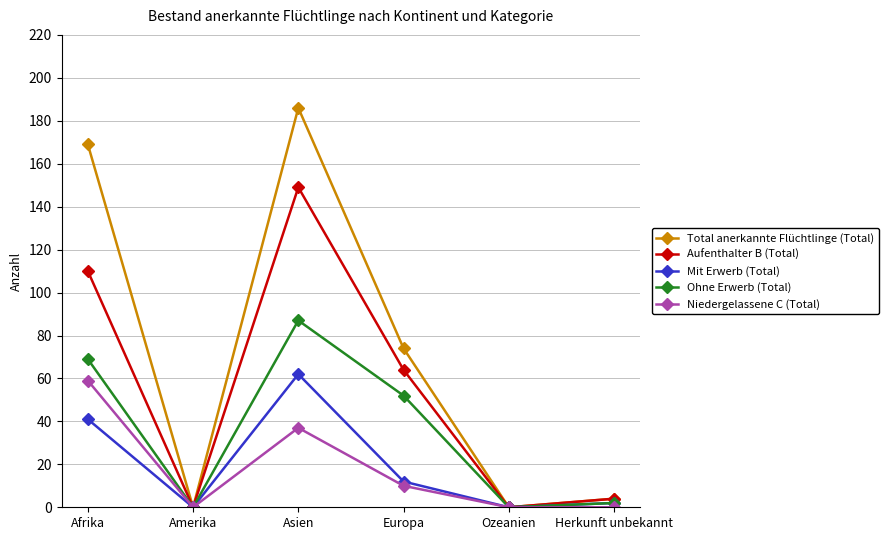

At which label is Total anerkannte Flüchtlinge (Total) closest to 93?

Europa